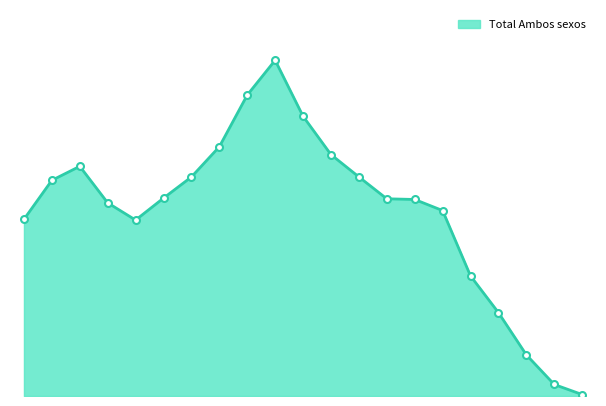

How many lines are shown in the chart?

1